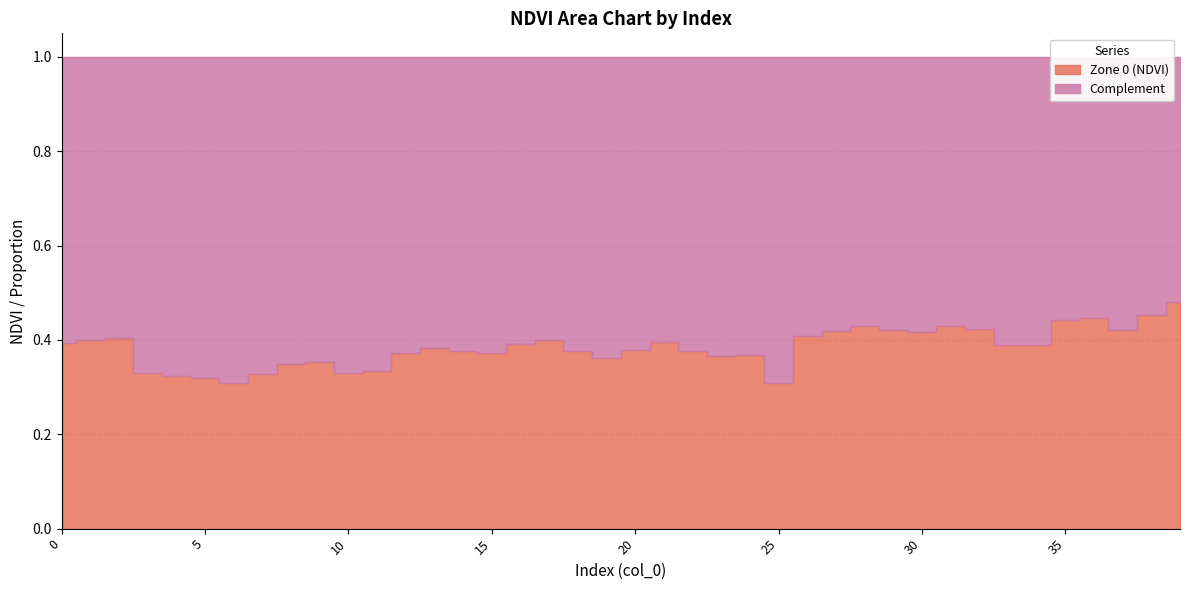

What is the difference between the Zone 0 (NDVI) values at 10 and 33?

0.1